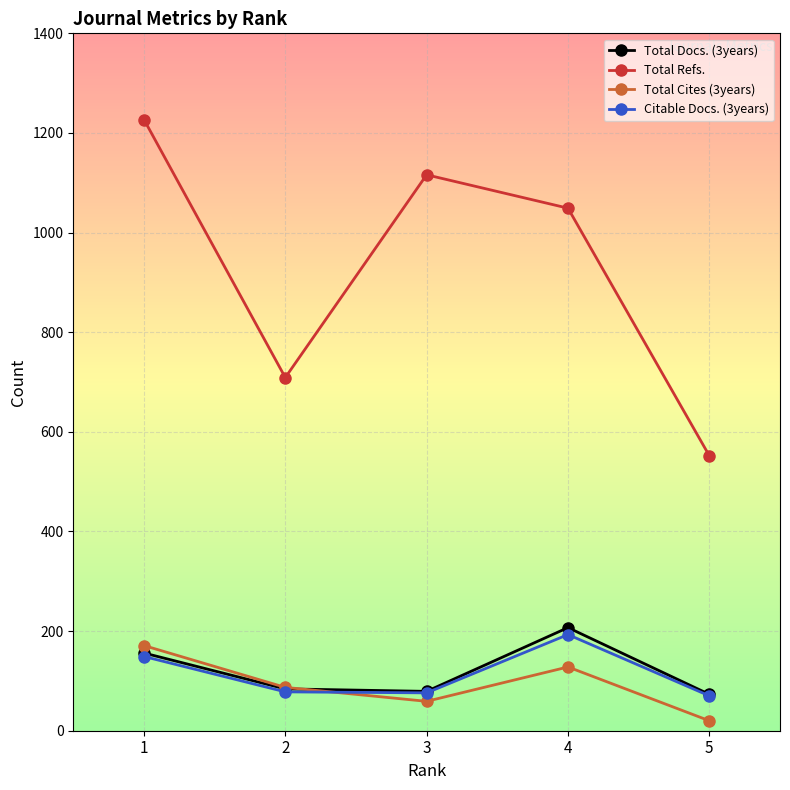

What is the value of the Total Cites (3years) point at the 3rd from the left?

59